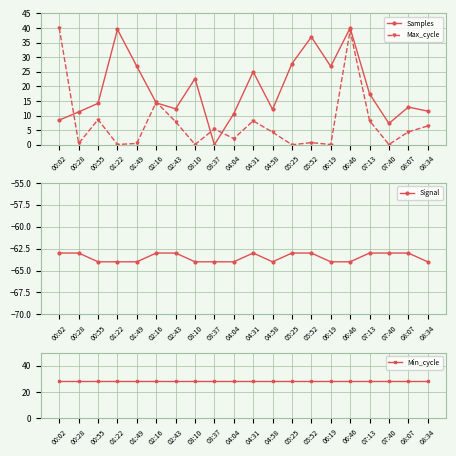

Which category has the highest value in the Min_cycle series?

00:02